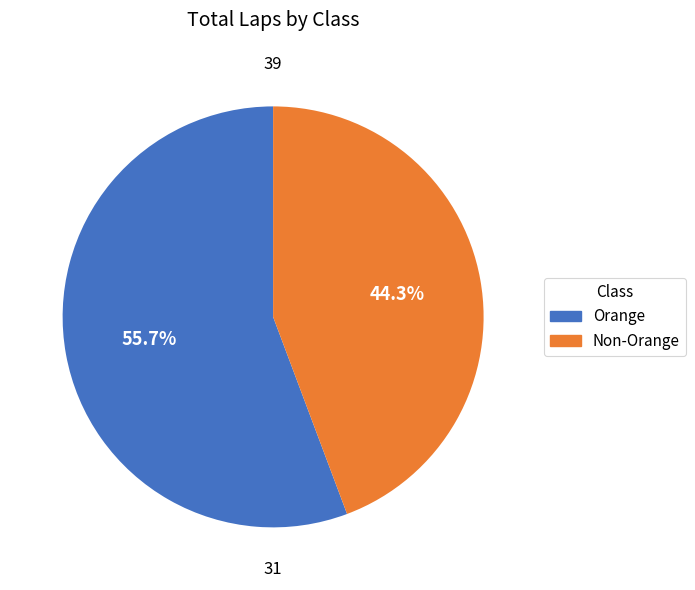

Is there a majority slice in this chart?

Yes